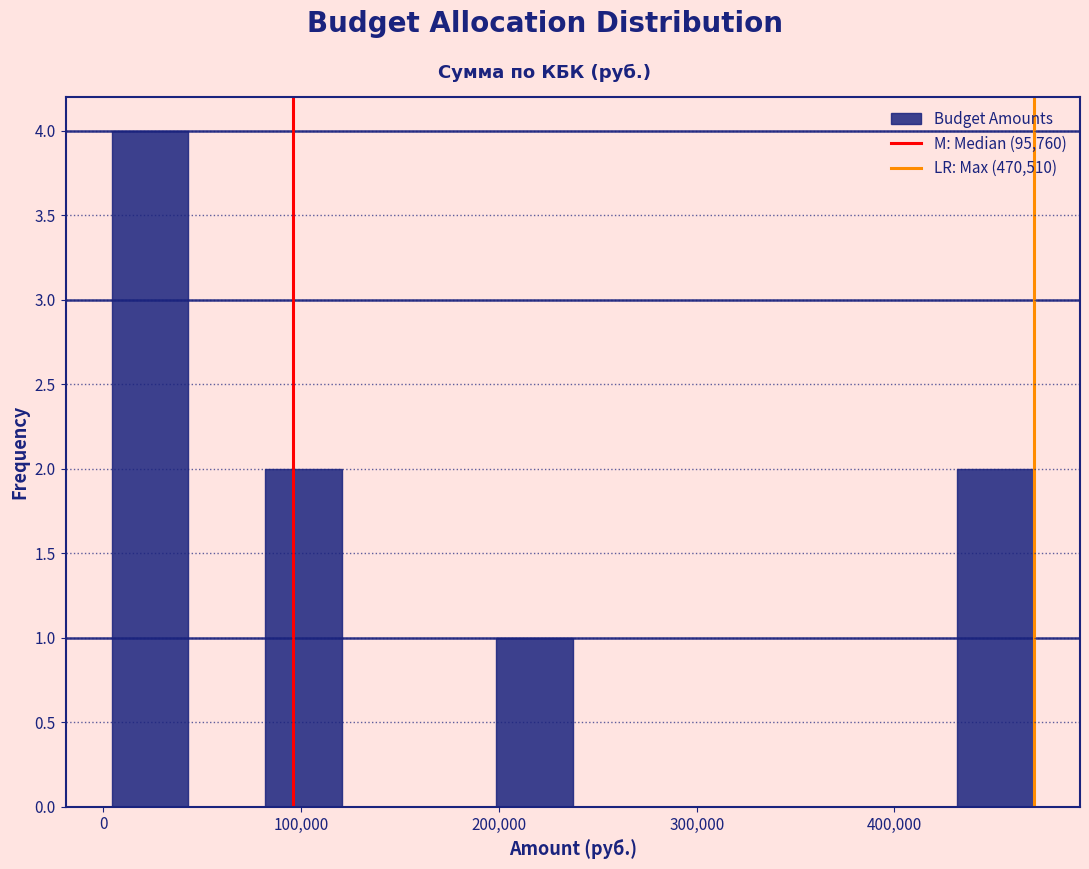

Read against the x-axis, roughly where is the centre of the tallest bar?

20000